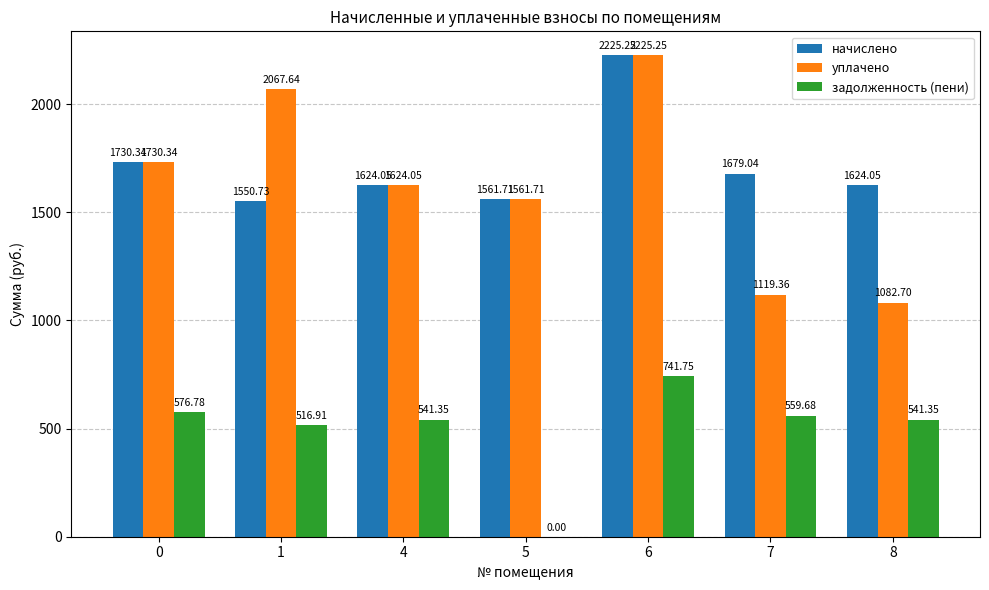

Are the bars grouped side by side (vs. stacked)?

Yes